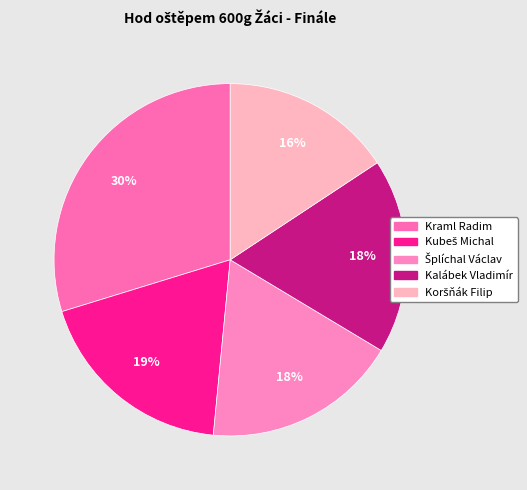

What percentage is the Kraml Radim slice, to the nearest percent?

30%